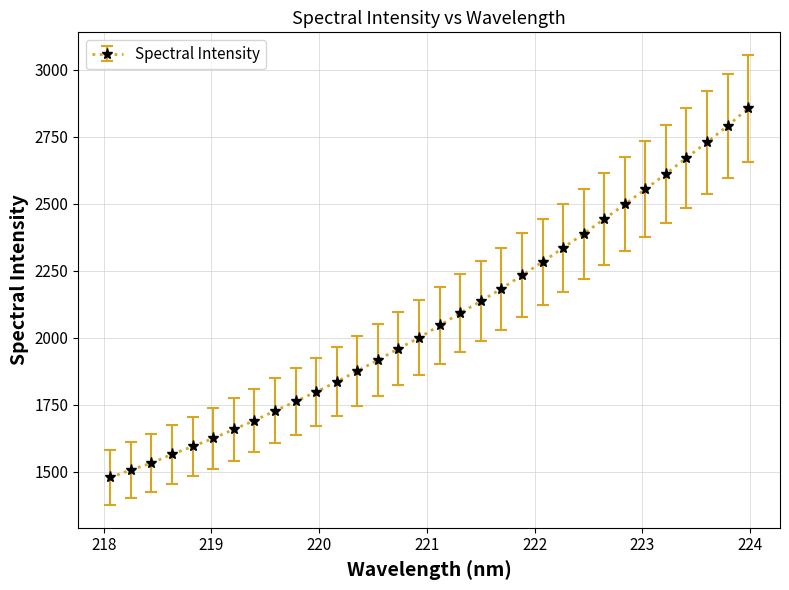

What is the value of the 25th point from the left?

2443.8